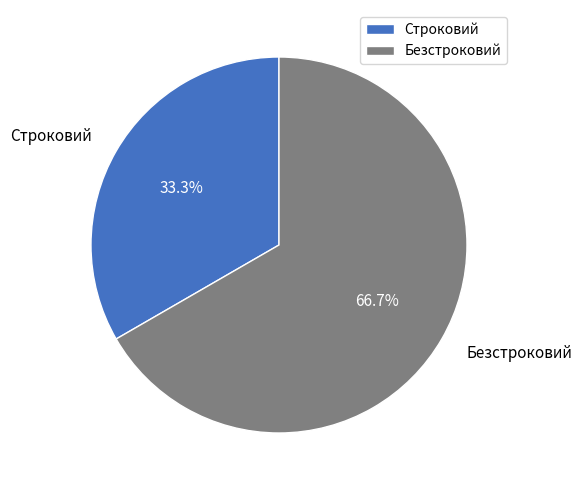

To the nearest percent, what portion does Строковий represent?

33%